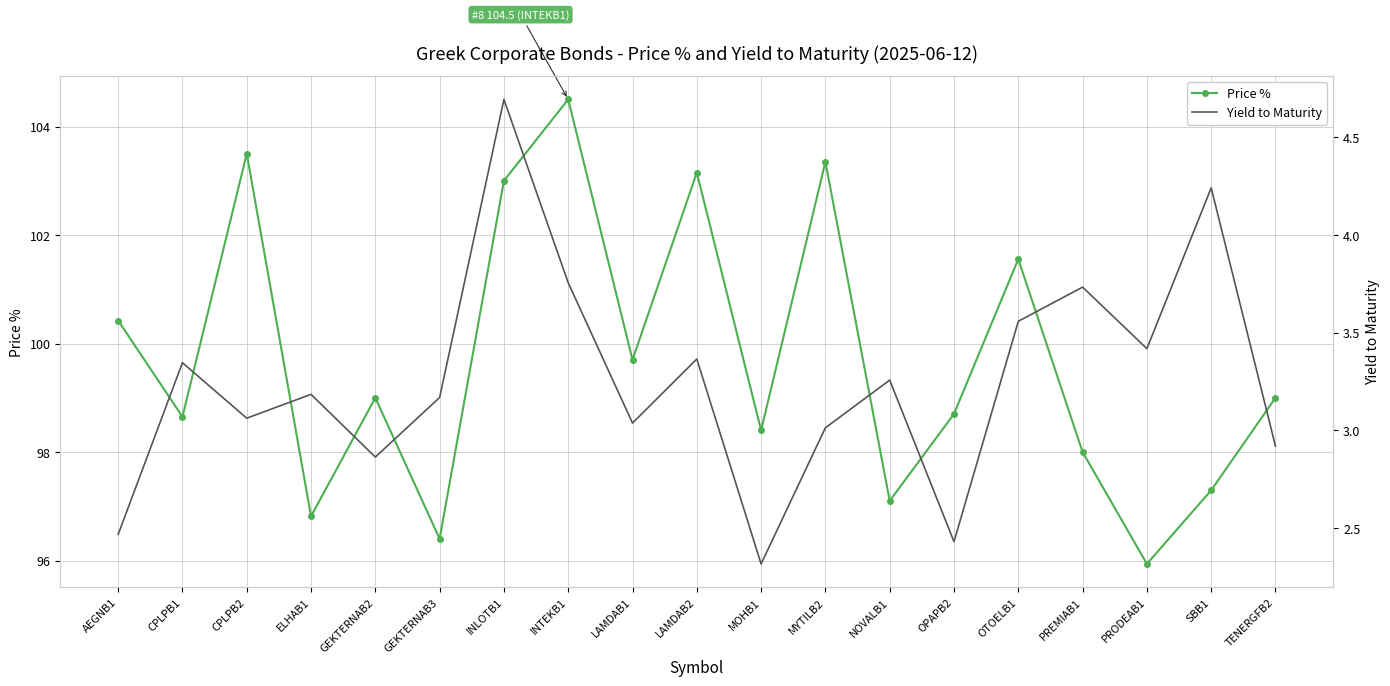

How many interior local peaks does the Yield to Maturity series have?

7